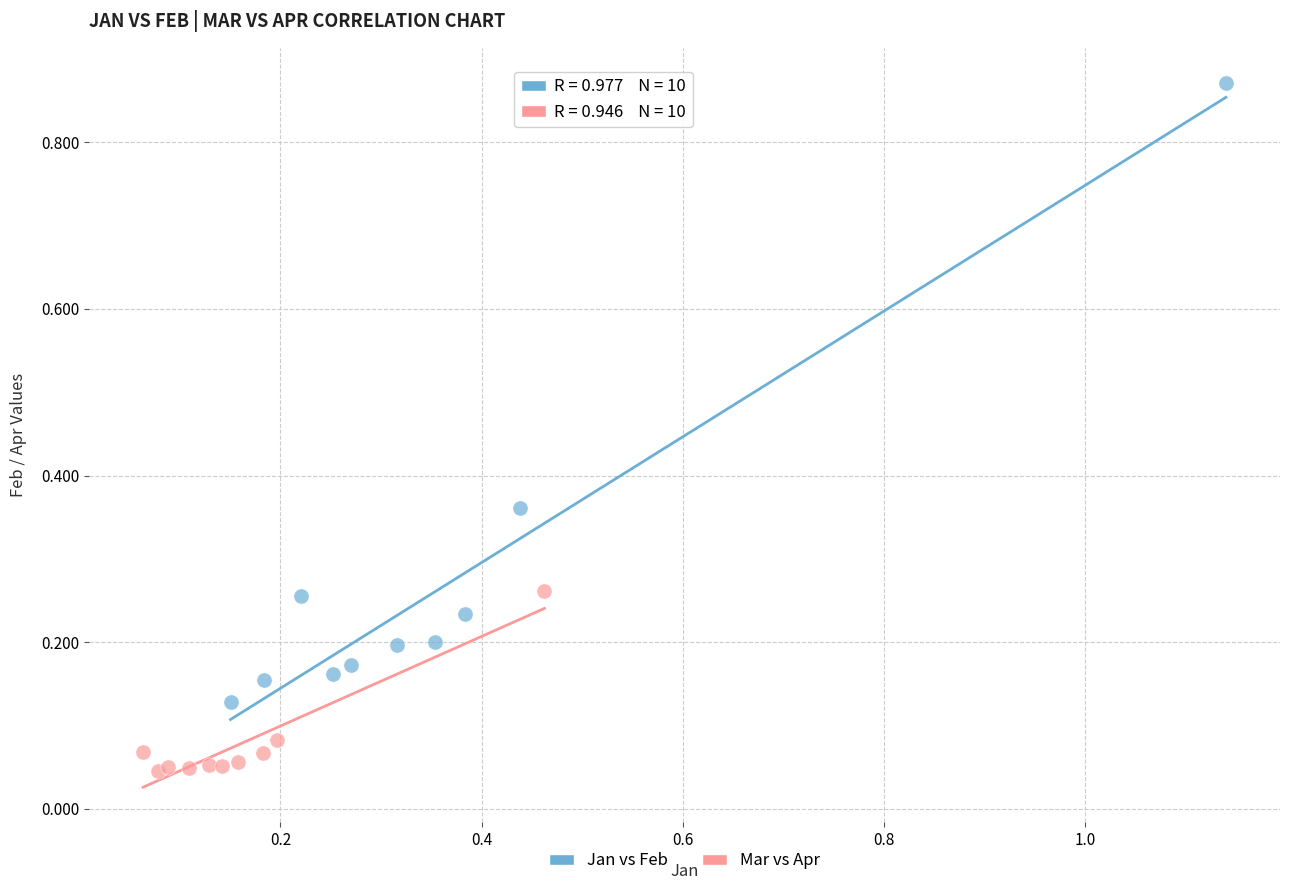

Which series reaches the maximum Y coordinate?

Jan vs Feb